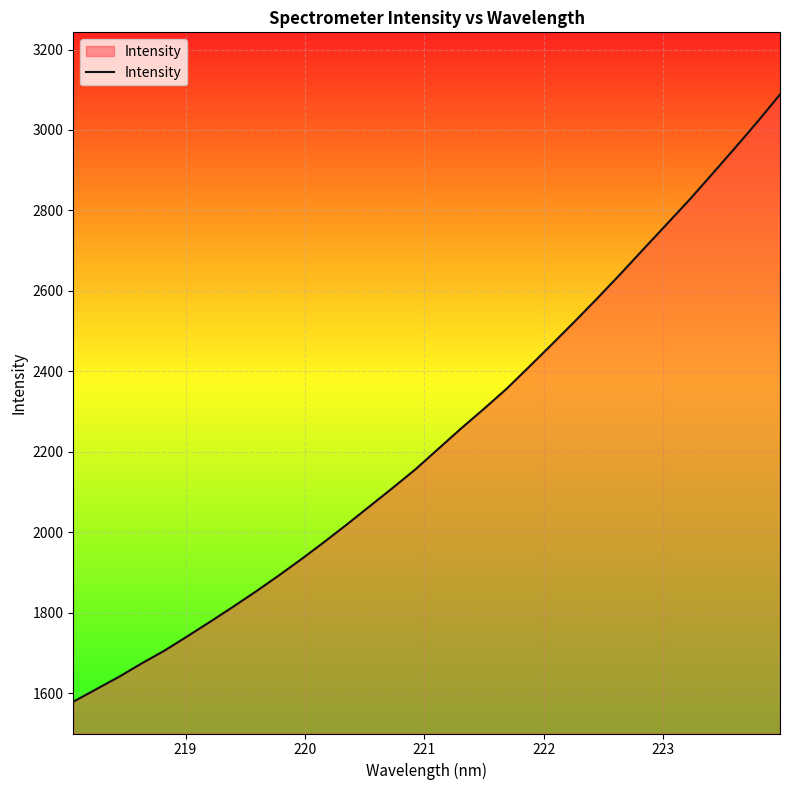

What is the maximum value shown in the chart?

3088.4